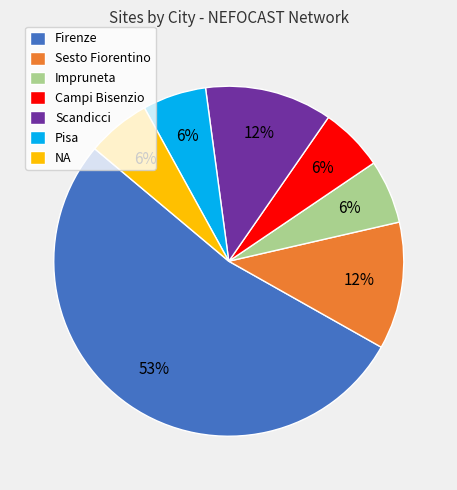

Is there a majority slice in this chart?

Yes